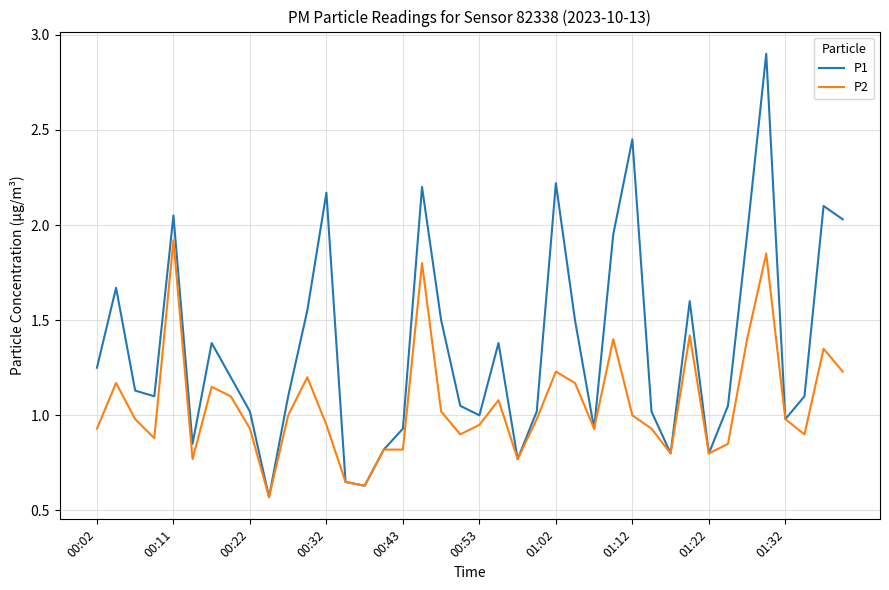

How many lines are shown in the chart?

2